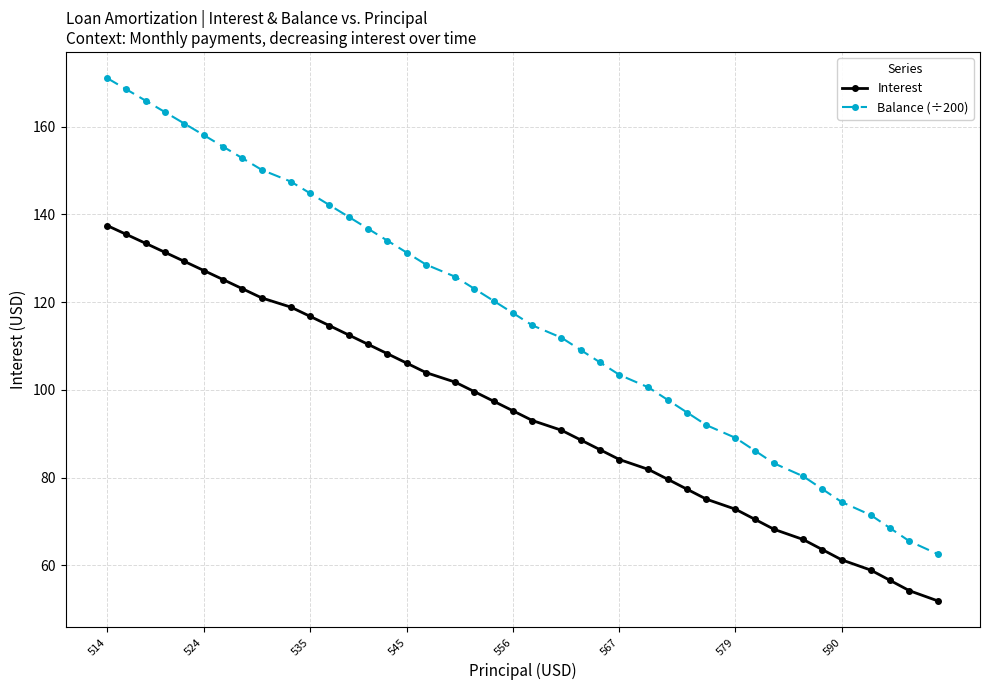

What is the lowest value of the Interest series?

51.9